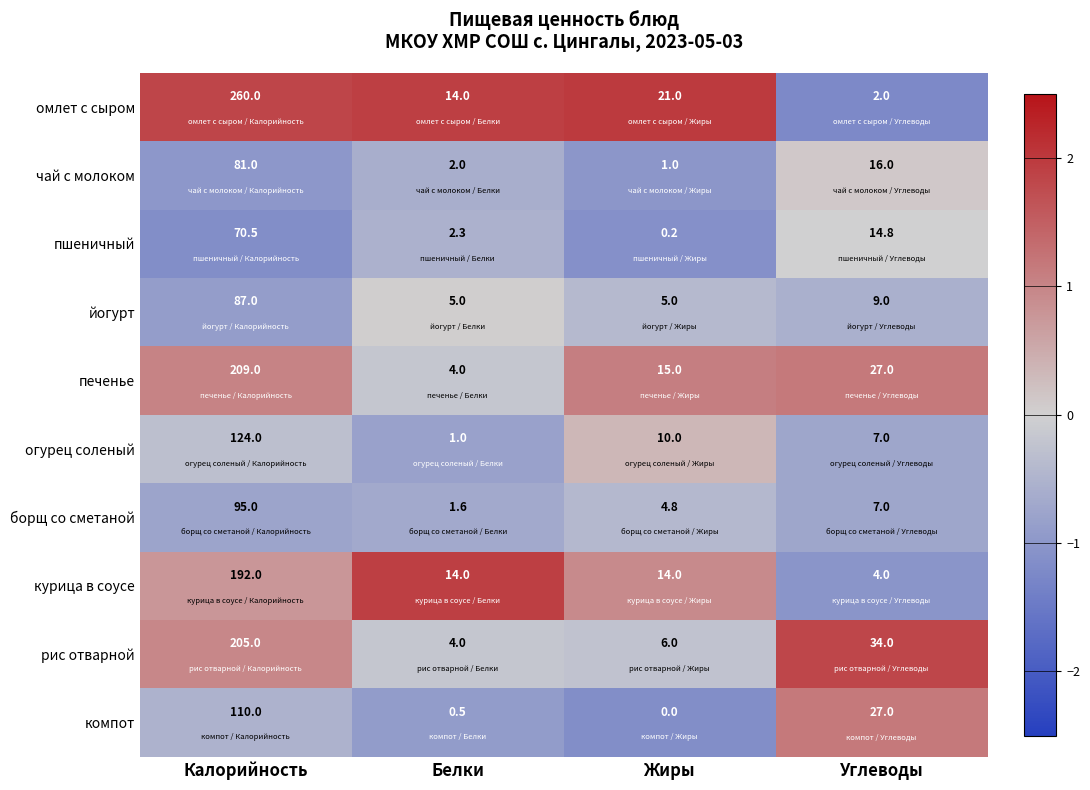

What is the maximum value shown in the chart?

260.0